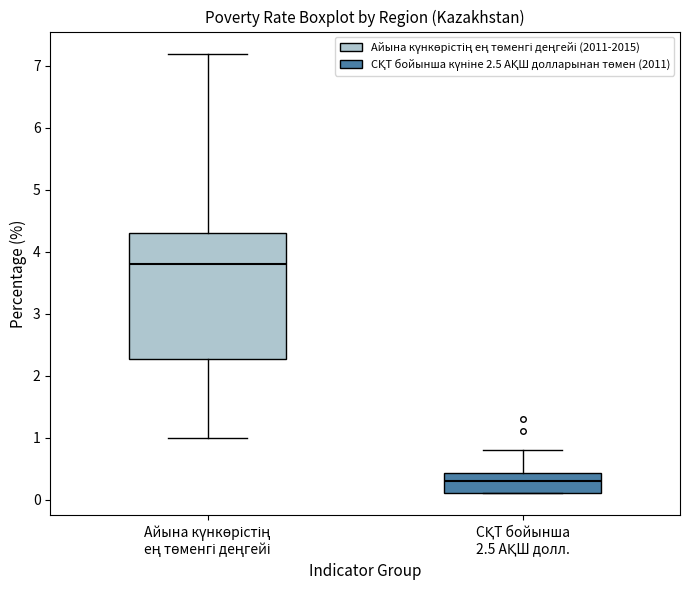

Reading left to right, read every box against the y-axis: the position of its median line, the range the box covers, and the ends of its whiskers. The values are not printed on the chart, so give them approximately, as read against the axis.

Айына күнкөрістің ең төменгі деңгейі: median 3.8, box 2.3 to 4.3, whiskers 1.0 to 7.2
СҚТ бойынша 2.5 АҚШ долл.: median 0.3, box 0.1 to 0.4, whiskers 0.1 to 0.8